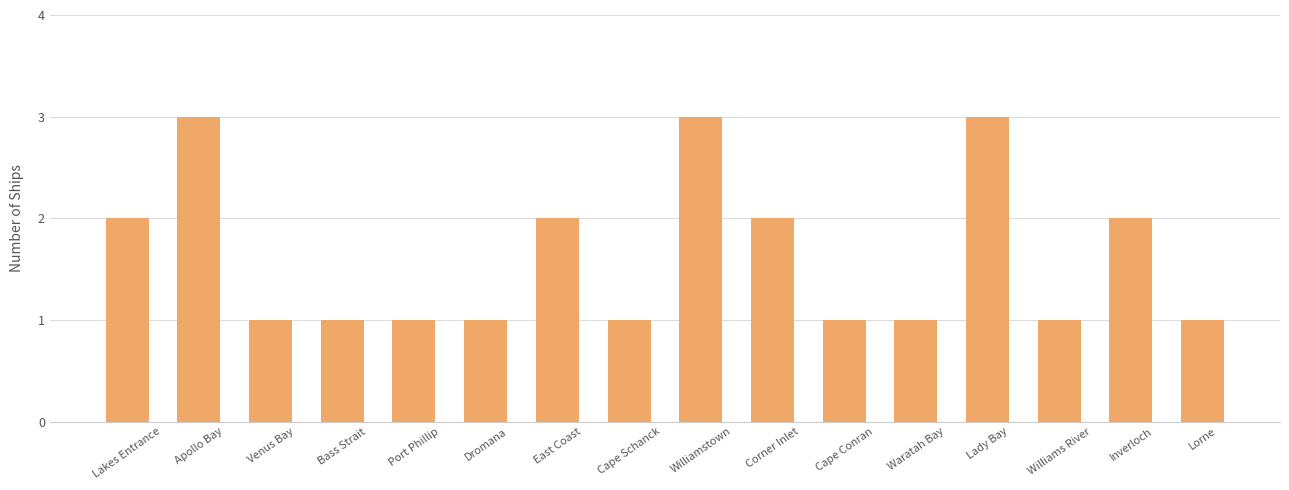

Does the chart contain any negative values?

No